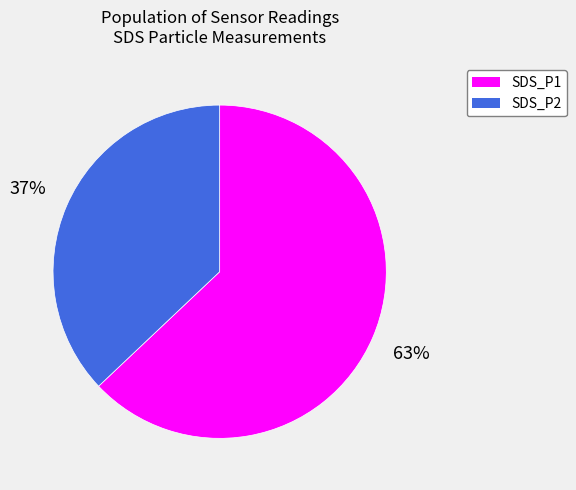

Between SDS_P1 and SDS_P2, which is larger?

SDS_P1